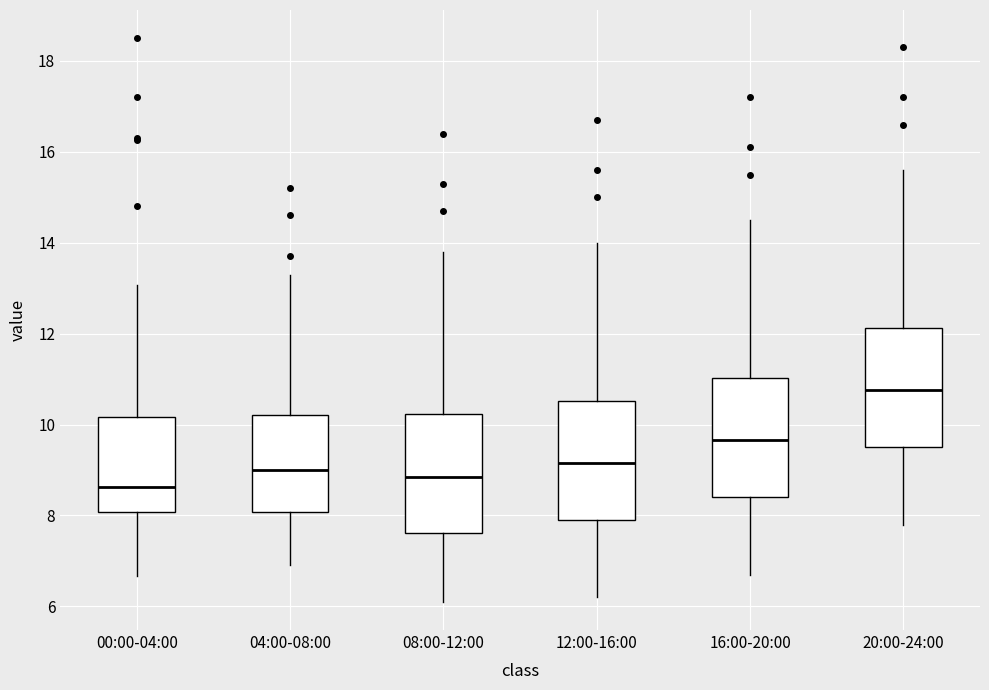

Reading left to right, transcribe this box plot: for each box, give where its median line is, the range the box spans, and where its two whiskers end, as read against the y-axis. The values are not printed on the chart, so give them approximately, as read against the axis.

00:00-04:00: median 8.6, box 8.0 to 10.2, whiskers 6.6 to 13.0
04:00-08:00: median 9.0, box 8.0 to 10.2, whiskers 7.0 to 13.4
08:00-12:00: median 8.8, box 7.6 to 10.2, whiskers 6.2 to 13.8
12:00-16:00: median 9.2, box 8.0 to 10.6, whiskers 6.2 to 14.0
16:00-20:00: median 9.6, box 8.4 to 11.0, whiskers 6.8 to 14.6
20:00-24:00: median 10.8, box 9.6 to 12.2, whiskers 7.8 to 15.6